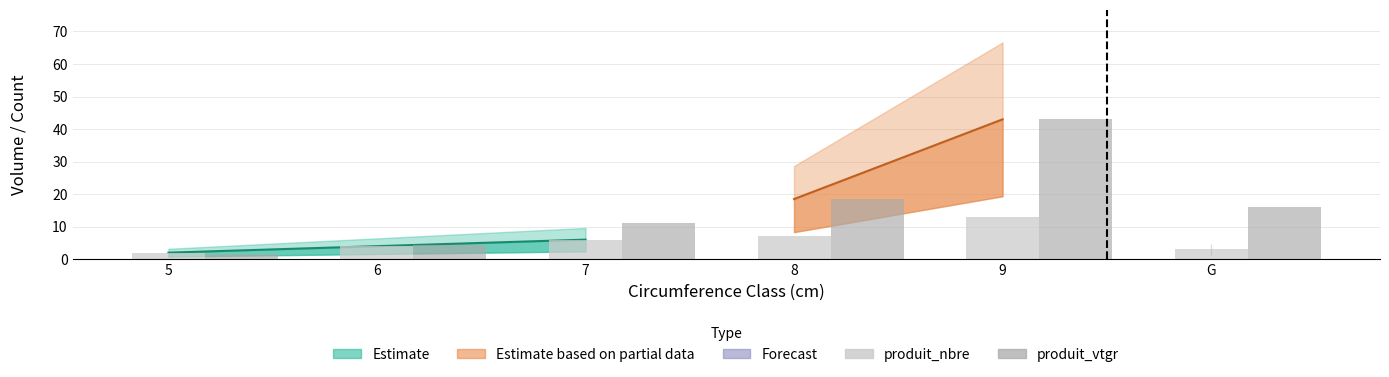

Which label corresponds to the largest value in the chart?

9